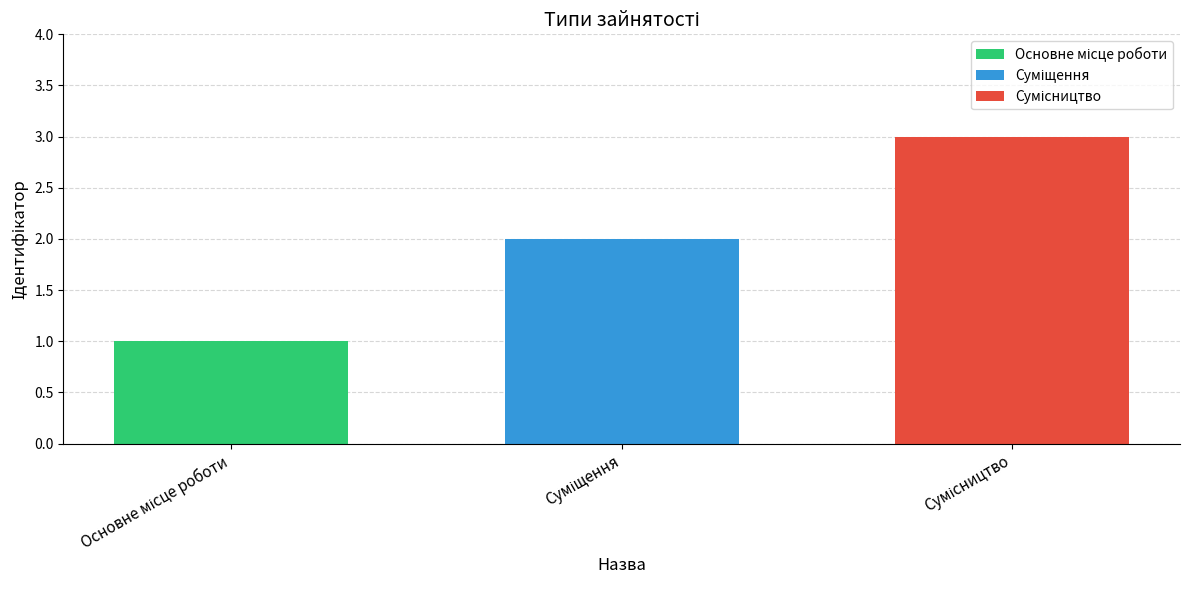

What is the greatest value displayed?

3